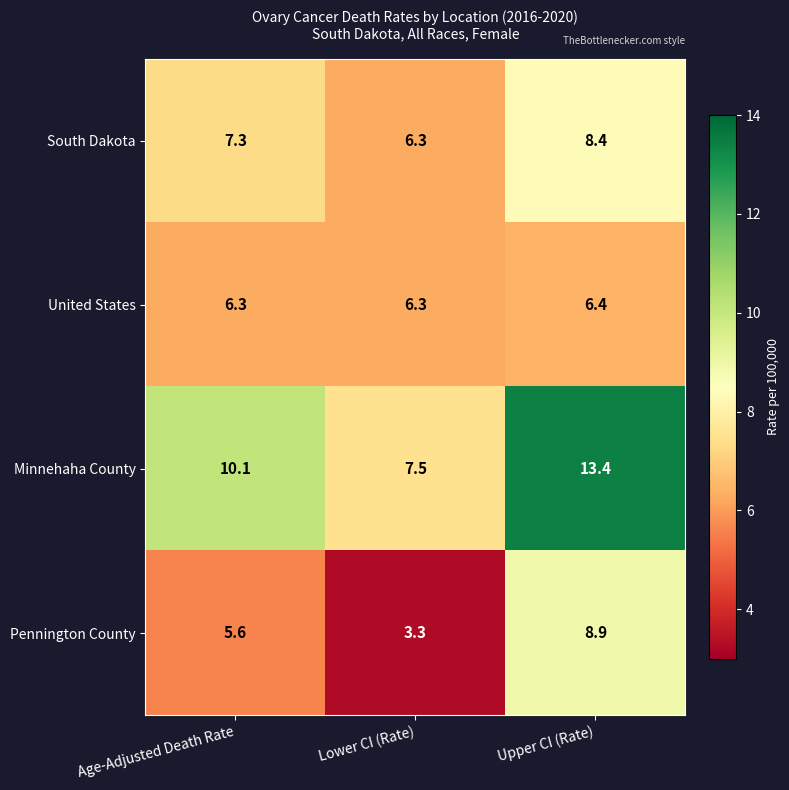

At which category is the sum across all series the highest?

Upper CI (Rate)